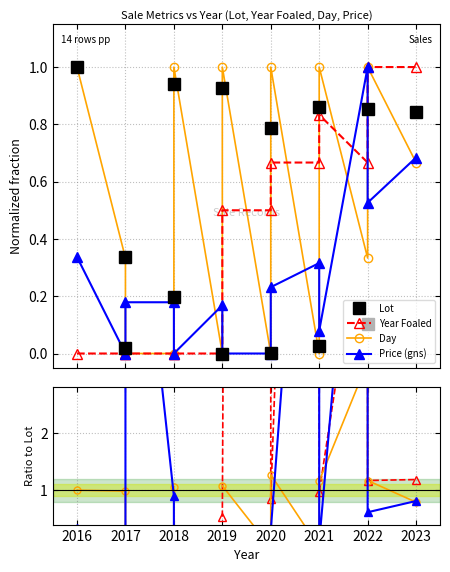

What value does the Price (gns) series have at 2021?

0.1